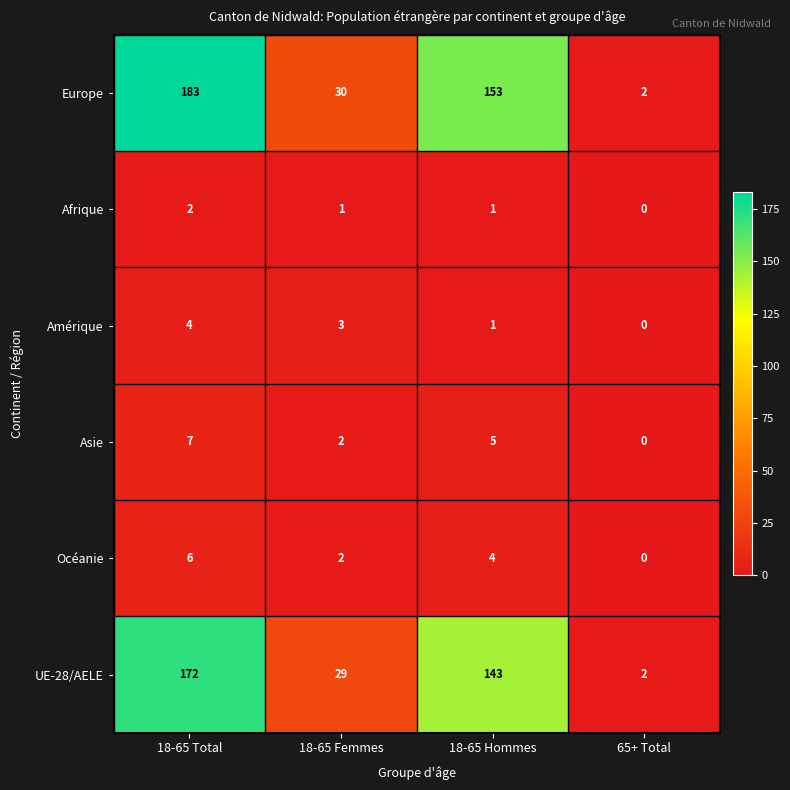

Reading left to right, transcribe all the data shown in this chart.

Europe: 183	30	153	2
Afrique: 2	1	1	0
Amérique: 4	3	1	0
Asie: 7	2	5	0
Océanie: 6	2	4	0
UE-28/AELE: 172	29	143	2